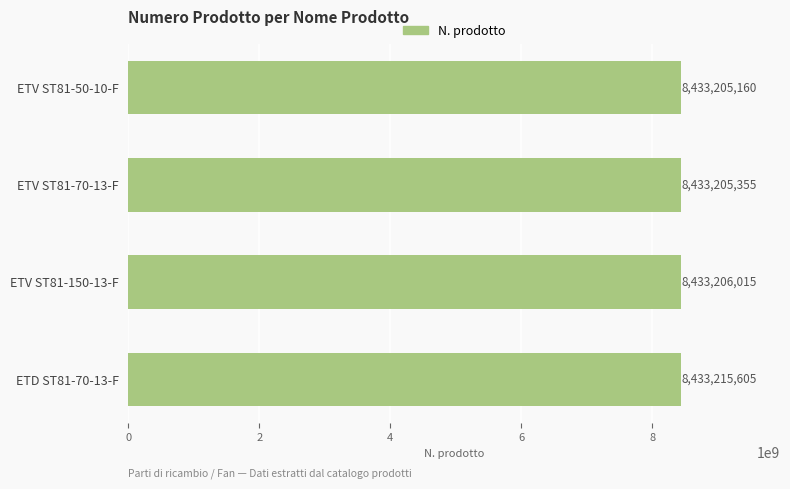

What is the label of the 2nd bar from the top?

ETV ST81-70-13-F